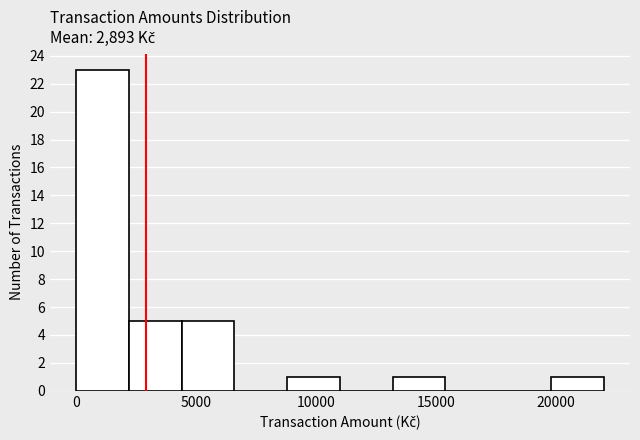

Reading left to right, list every bar in this chart as the range it spans on the x-axis followed by its height. Neither the bar edges nor the heights are printed on the chart, so give them approximately, as read against the axes.

0 to 2000: 23
2000 to 4500: 5
4500 to 6500: 5
6500 to 9000: 0
9000 to 11000: 1
11000 to 13000: 0
13000 to 15500: 1
15500 to 17500: 0
17500 to 20000: 0
20000 to 22000: 1